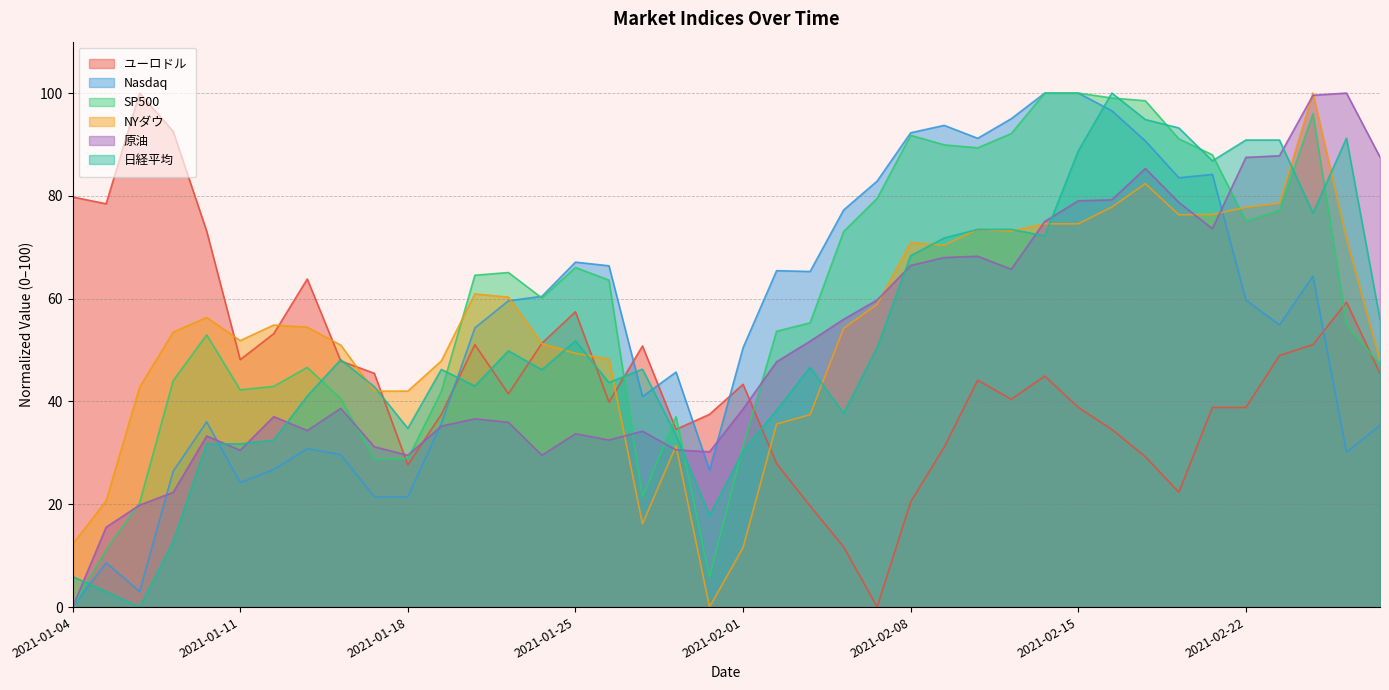

What is the average value of the ユーロドル series?

45.1